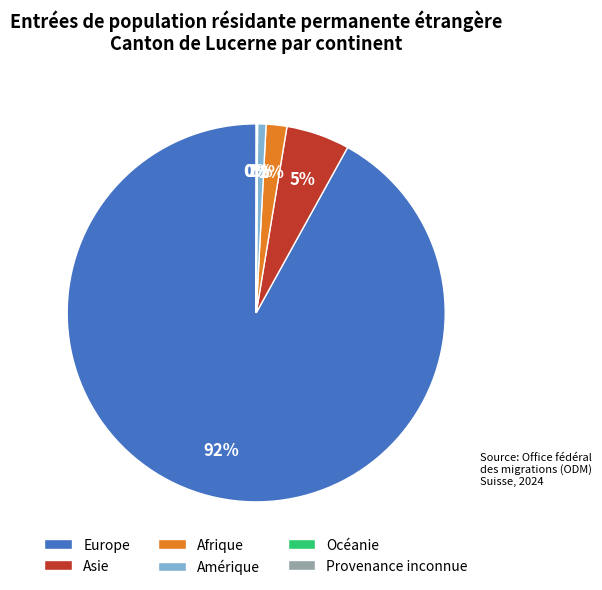

True or false: Asie accounts for 5% of the total.

True